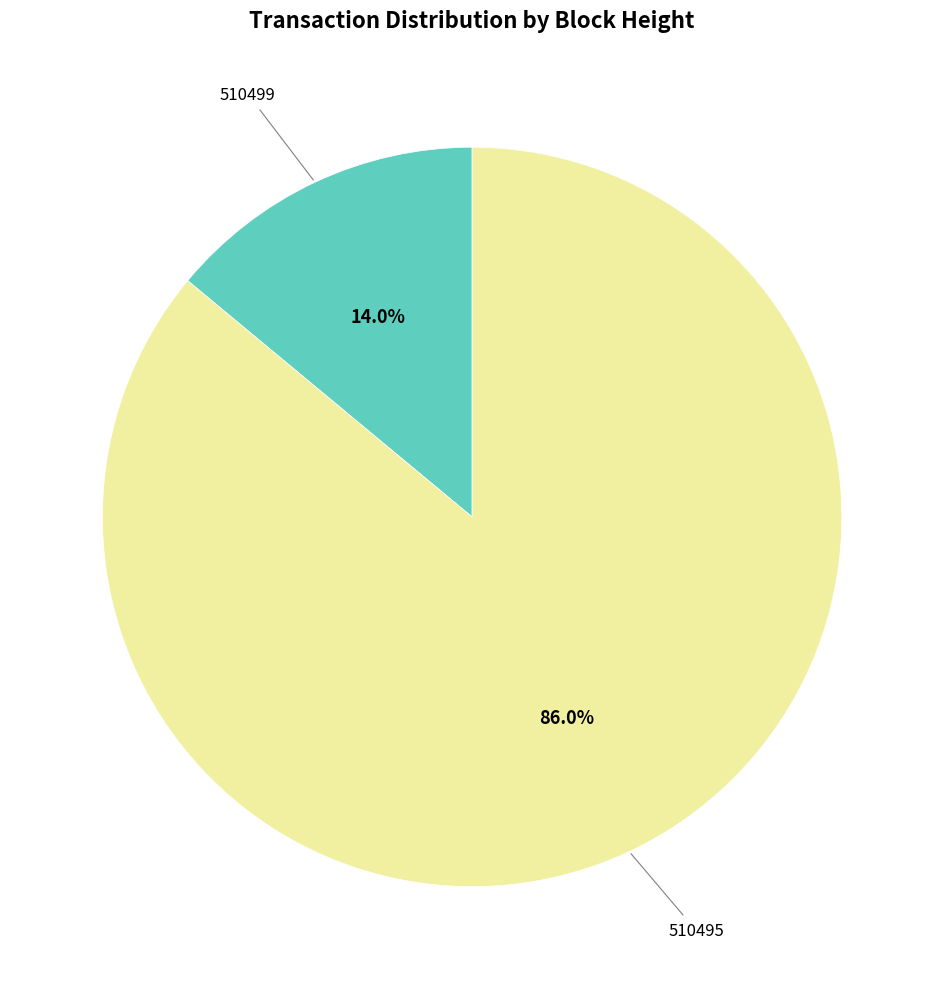

To the nearest percent, what is the difference between the 510499 and 510495 slice percentages?

72%